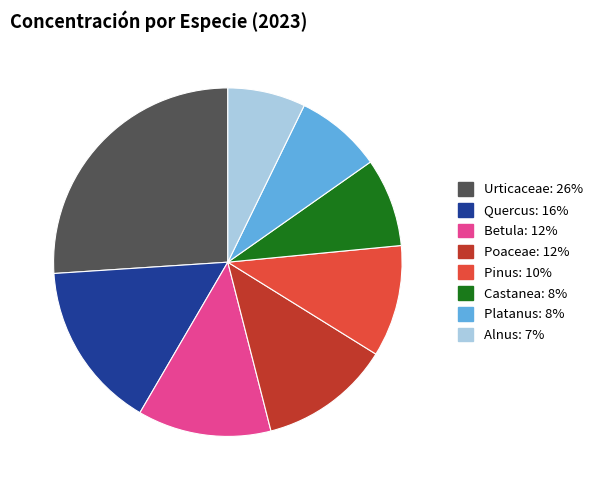

Does any single category account for the majority?

No